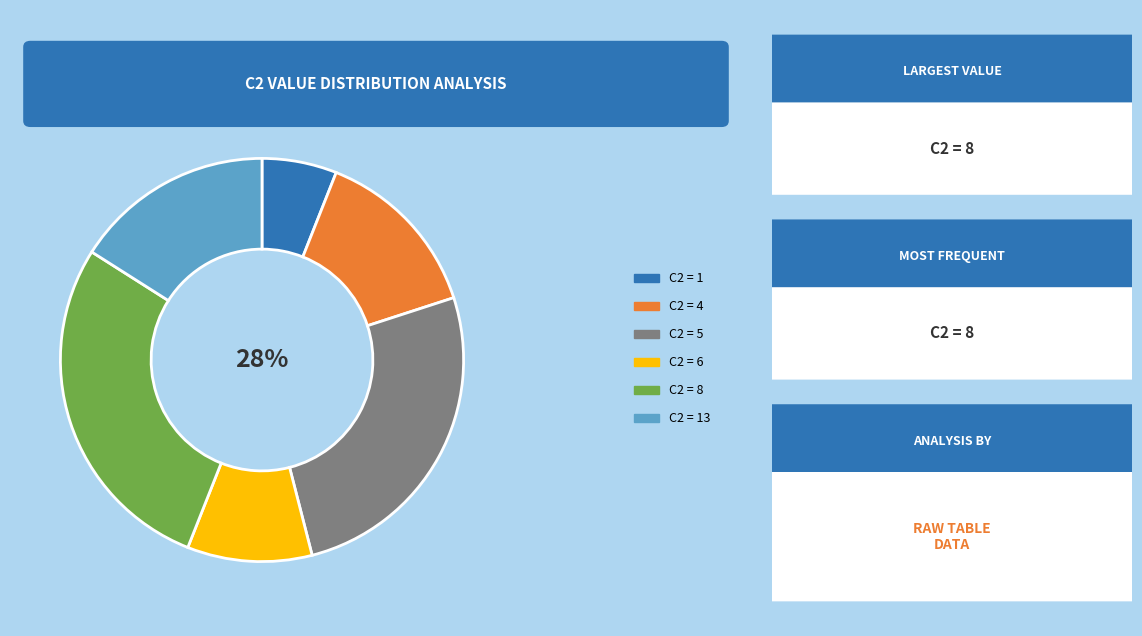

Is it true that C2 = 4 is 14% of the pie?

True